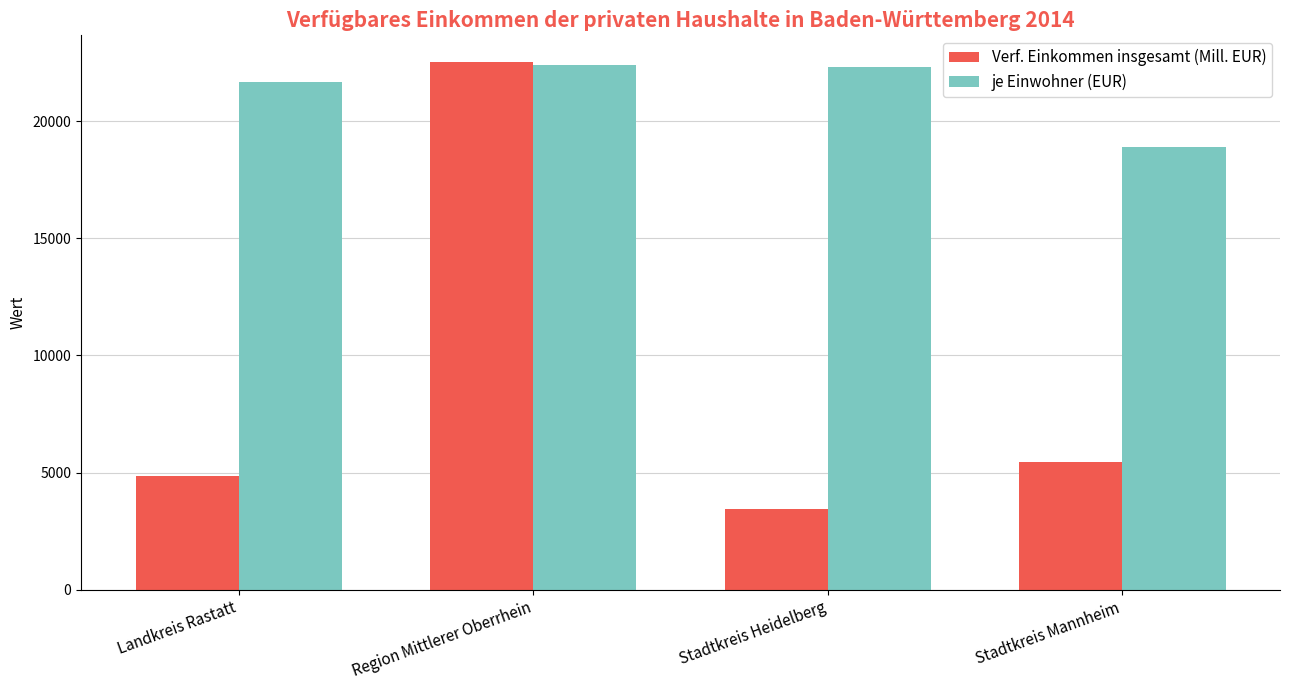

Rank the series at Landkreis Rastatt from lowest to highest value.

Verf. Einkommen insgesamt (Mill. EUR), je Einwohner (EUR)